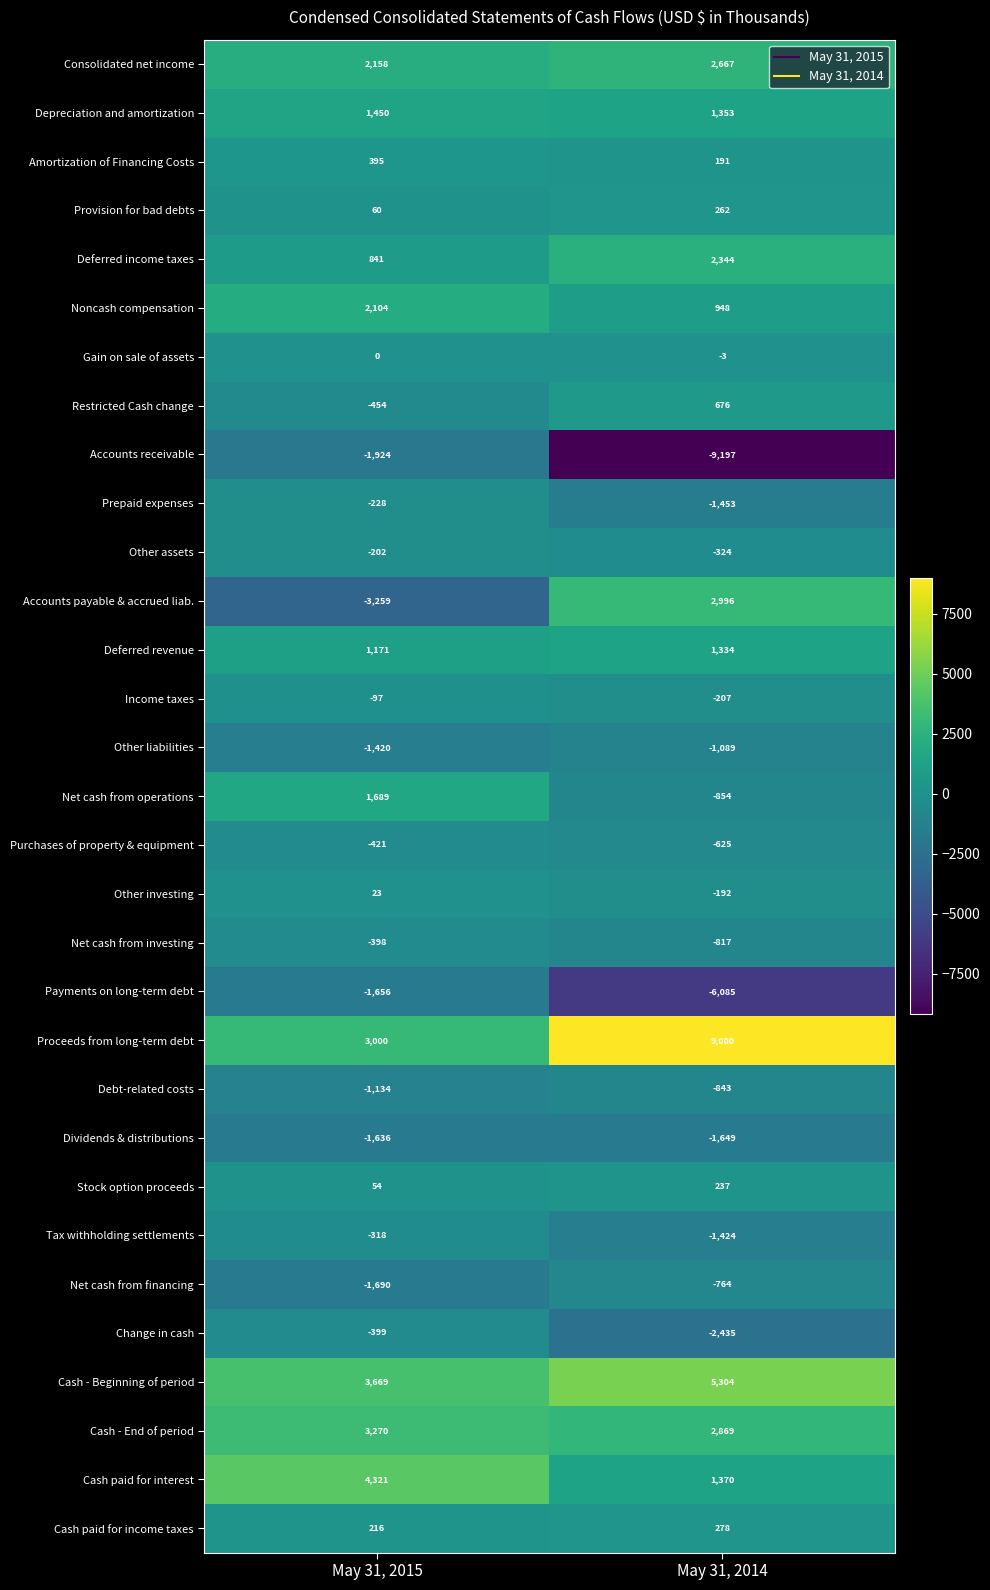

Rank the series at May 31, 2015 from lowest to highest value.

Accounts payable & accrued liab., Accounts receivable, Net cash from financing, Payments on long-term debt, Dividends & distributions, Other liabilities, Debt-related costs, Restricted Cash change, Purchases of property & equipment, Change in cash, Net cash from investing, Tax withholding settlements, Prepaid expenses, Other assets, Income taxes, Gain on sale of assets, Other investing, Stock option proceeds, Provision for bad debts, Cash paid for income taxes, Amortization of Financing Costs, Deferred income taxes, Deferred revenue, Depreciation and amortization, Net cash from operations, Noncash compensation, Consolidated net income, Proceeds from long-term debt, Cash - End of period, Cash - Beginning of period, Cash paid for interest